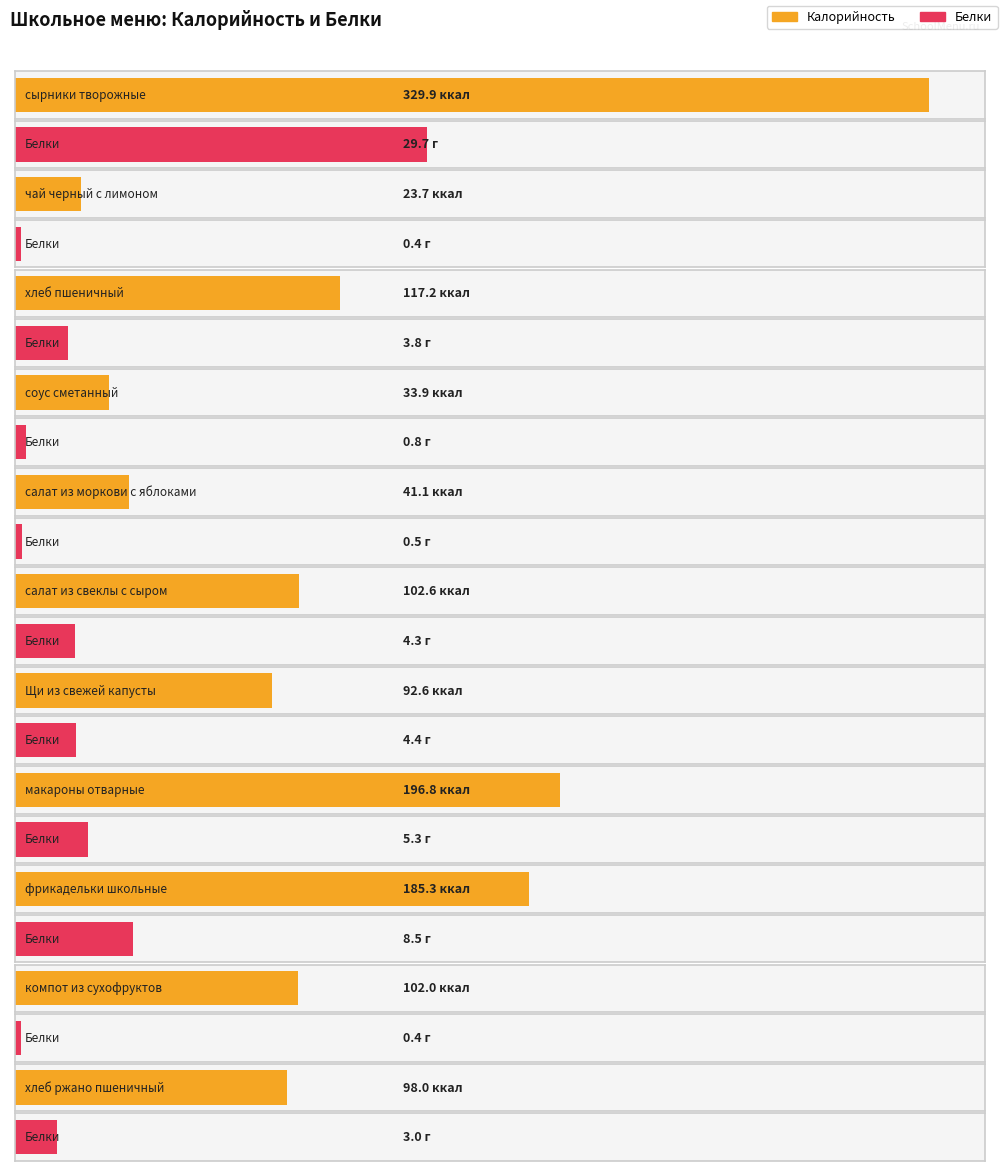

Rank the series by their average value, from lowest to highest.

Белки, Калорийность